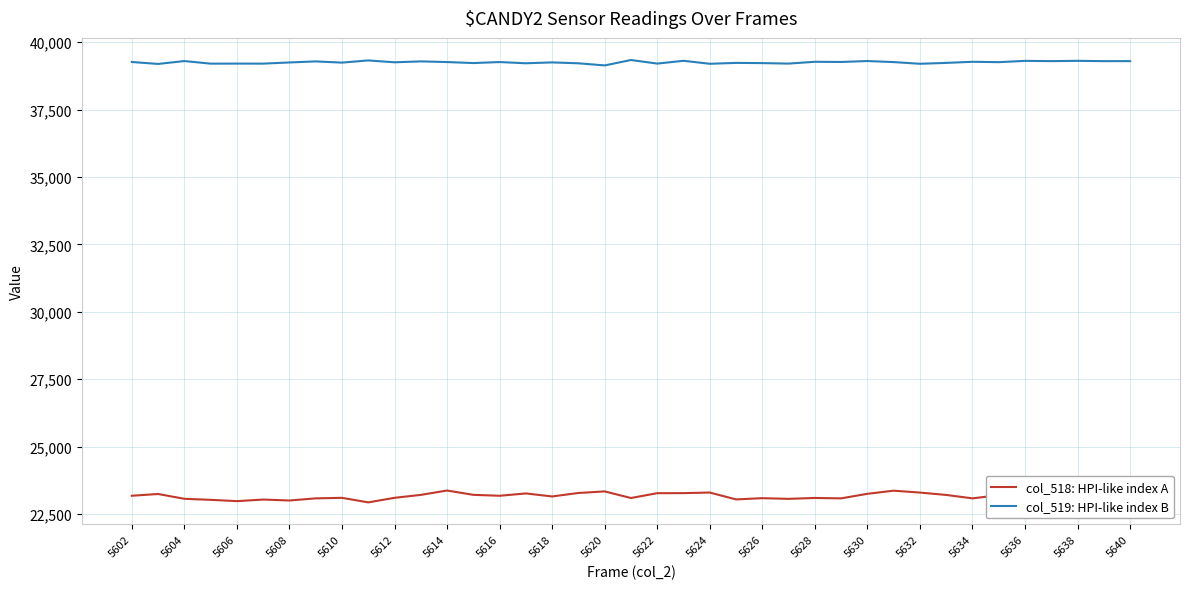

How many distinct data groups are displayed?

2